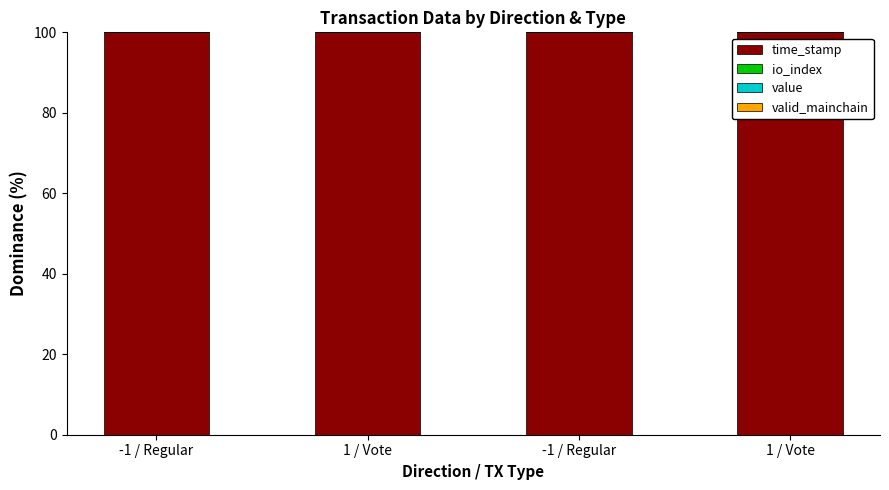

The value series shows 0.0 at -1 / Regular. True or false?

True